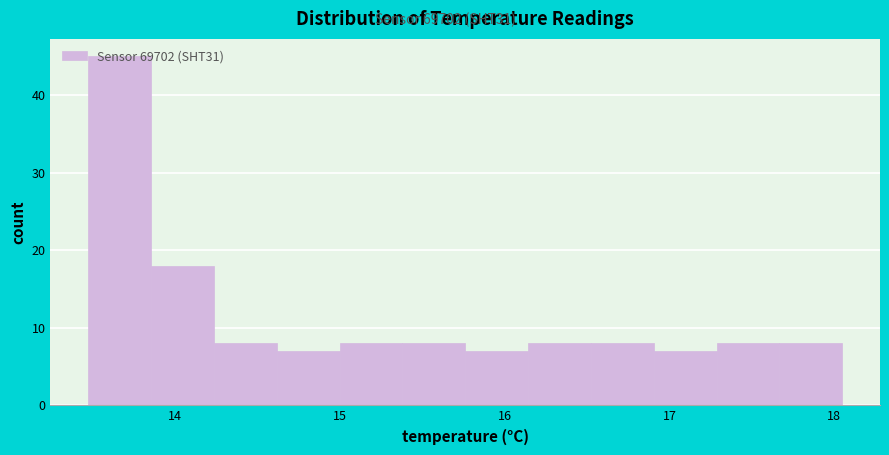

Read against the x-axis, roughly where is the centre of the tallest bar?

13.7